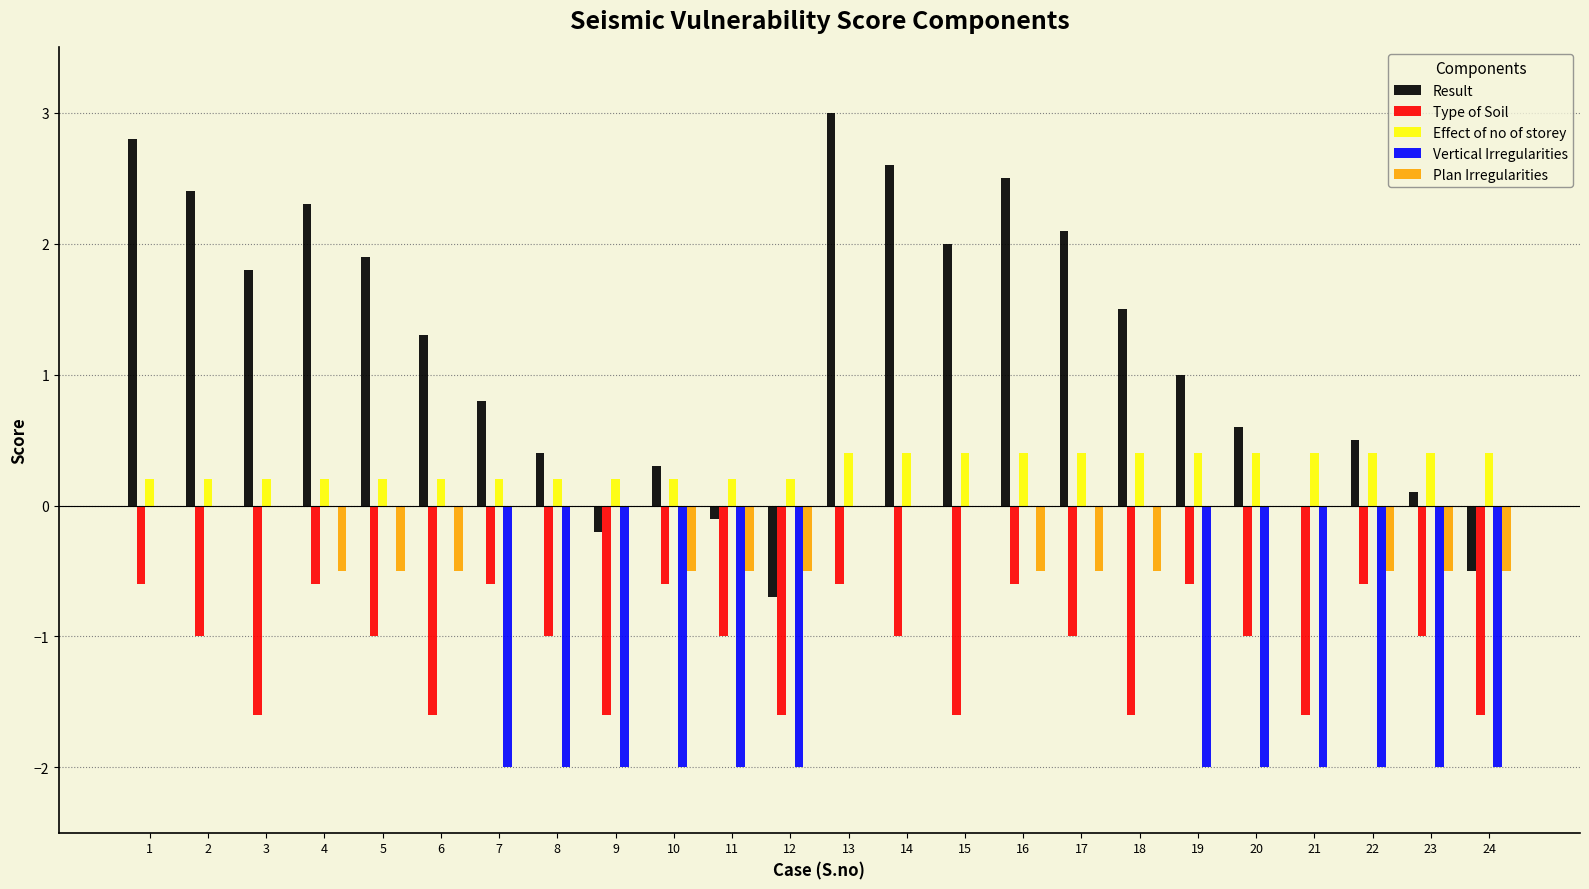

What is the sum of all Plan Irregularities values?

-6.0